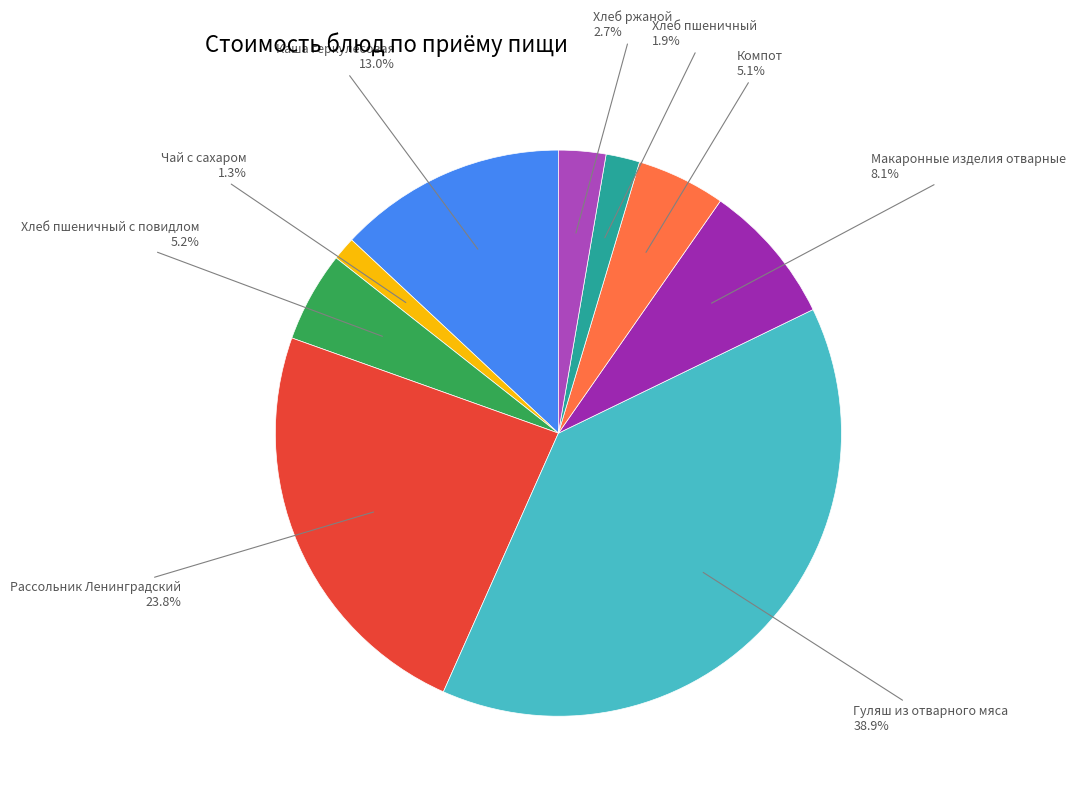

What percentage do Компот and Каша геркулесовая together represent?

18.1%